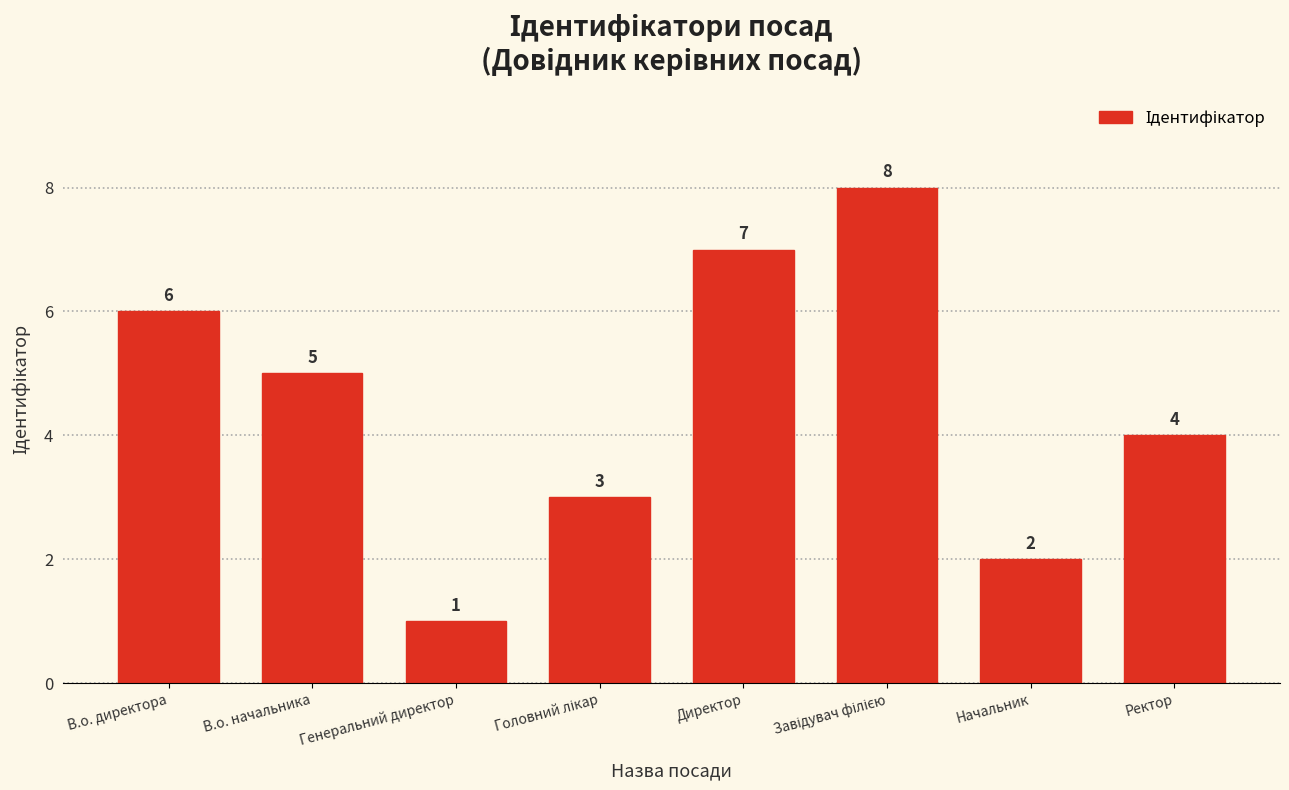

At which category does the chart reach its minimum across all series?

Генеральний директор